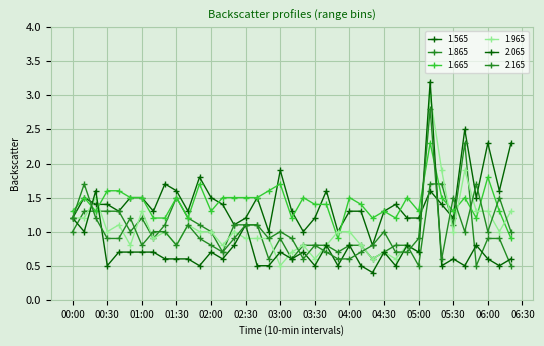

Count the number of data series in this chart.

6